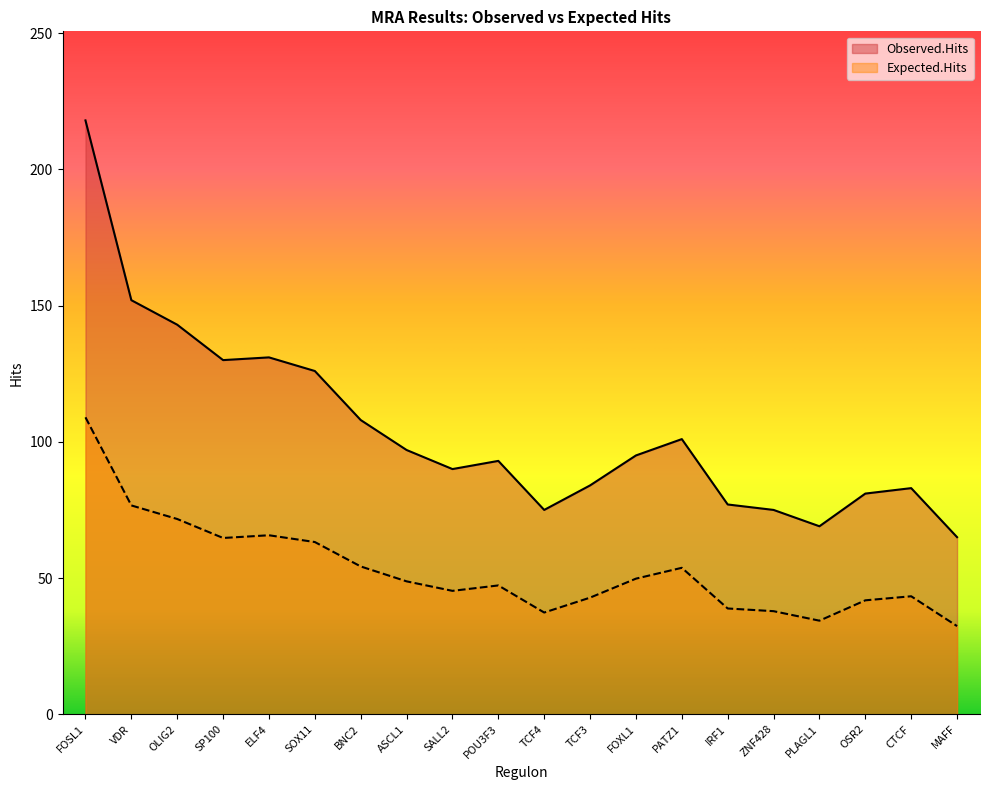

At which category is the sum across all series the highest?

FOSL1